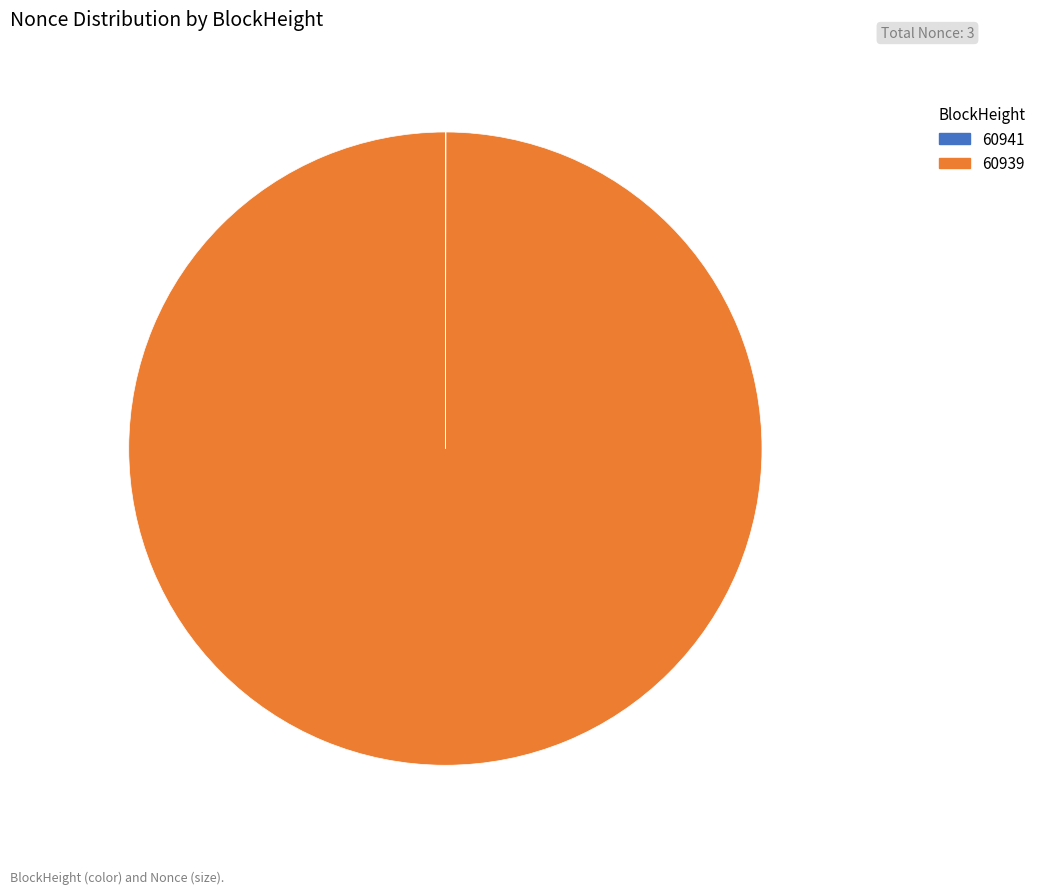

Which category has the biggest portion of the pie?

60939